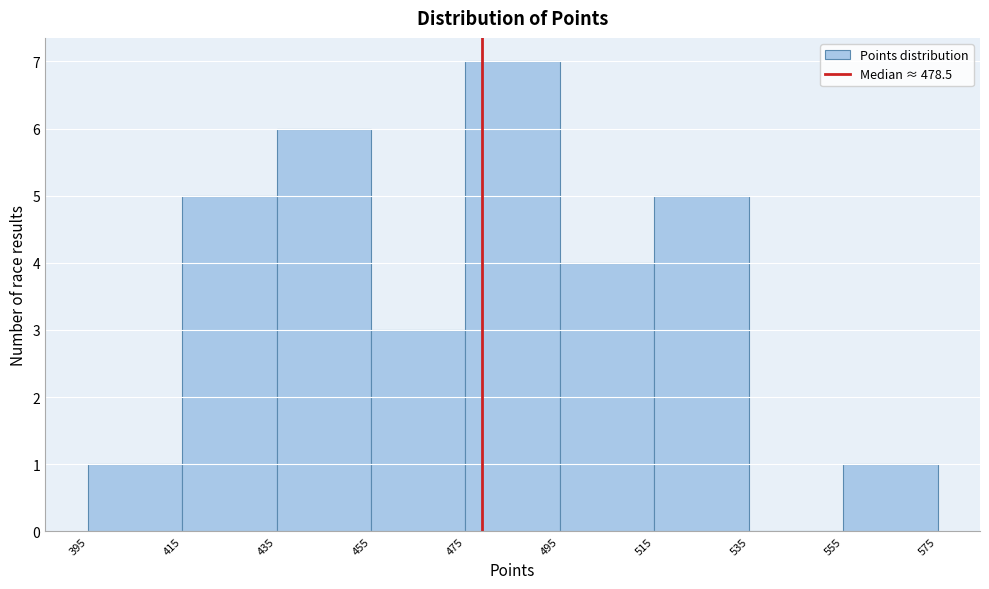

Reading left to right, transcribe this chart: for each bar, give the range it covers on the x-axis and its height. The values are not printed on the chart, so give them approximately, as read against the axis.

395 to 415: 1
415 to 435: 5
435 to 455: 6
455 to 475: 3
475 to 495: 7
495 to 515: 4
515 to 535: 5
535 to 555: 0
555 to 575: 1